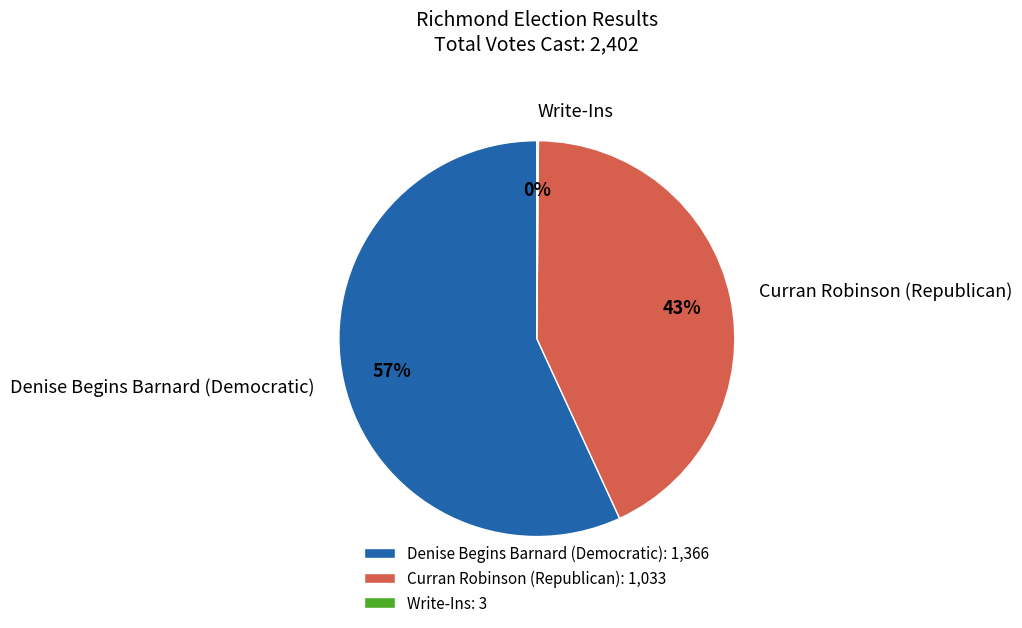

What is the ratio of the value at Curran Robinson (Republican) to the value at Denise Begins Barnard (Democratic)?

0.8